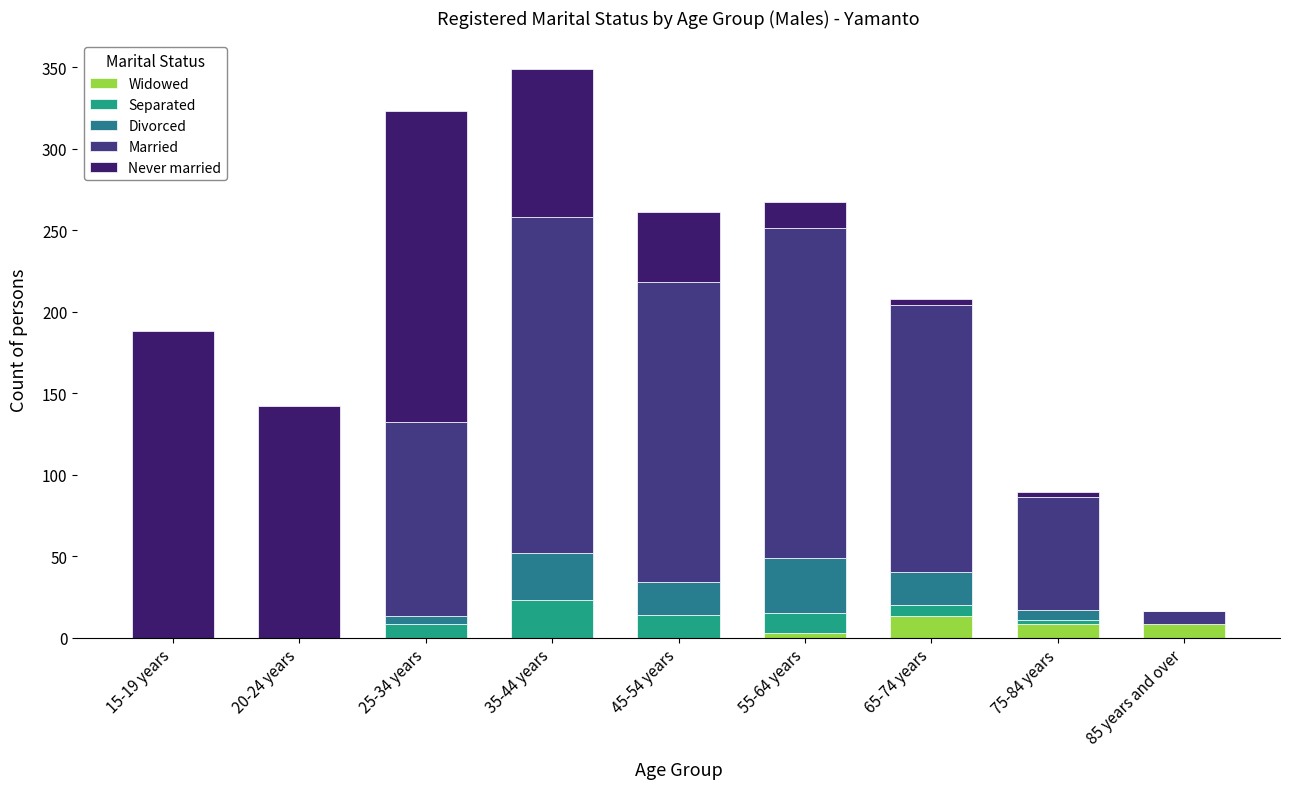

How many data points does each series have?

9